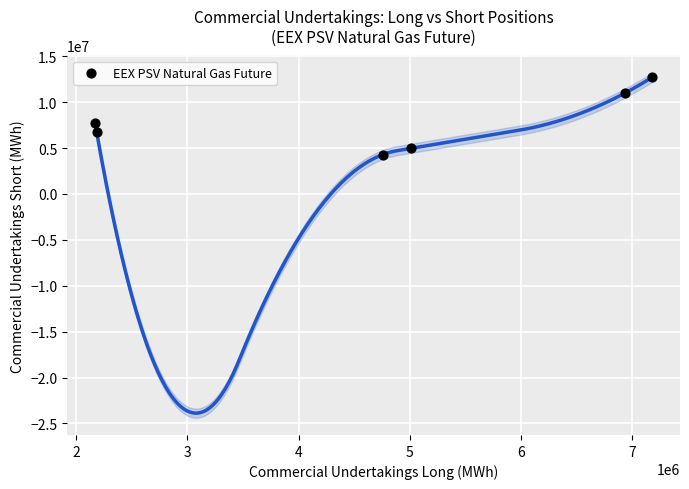

What is the average X value?

4706424